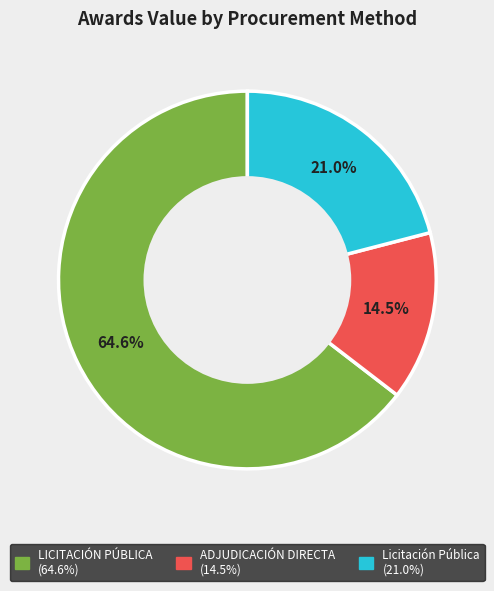

Does any single category account for the majority?

Yes